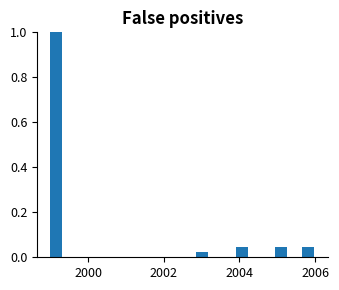

Around what value on the x-axis is the tallest bar? Give the approximate position of its centre, as read against the axis.

1999.2